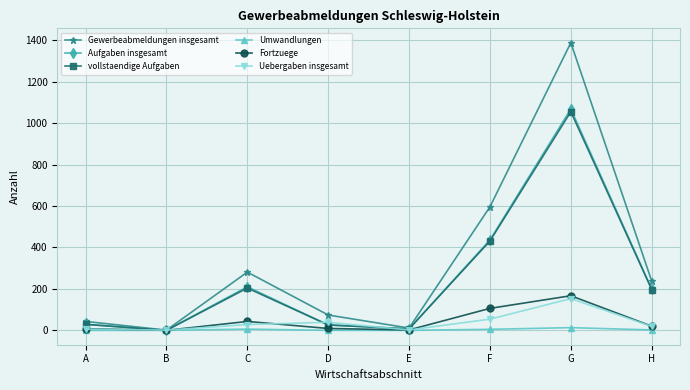

True or false: Fortzuege has more than 1 interior local peaks.

True